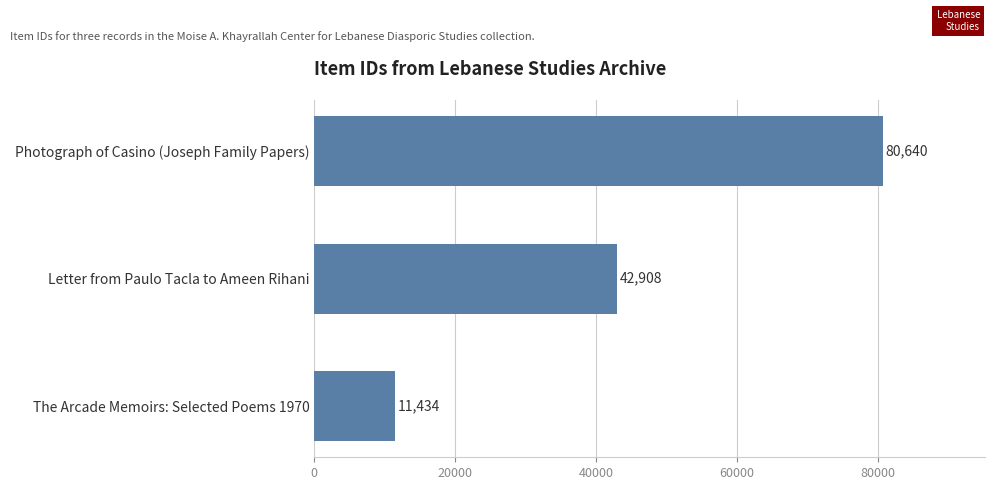

Which category has the lowest value across all series?

The Arcade Memoirs: Selected Poems 1970